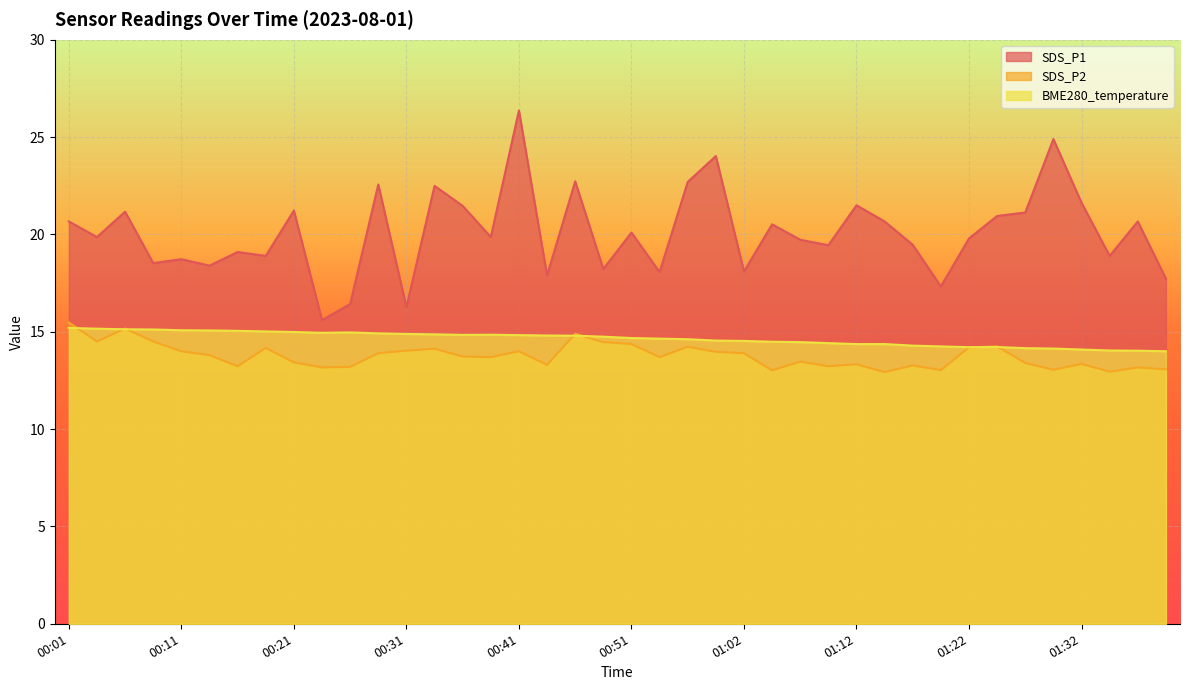

At how many categories does at least one series exceed 22?

7